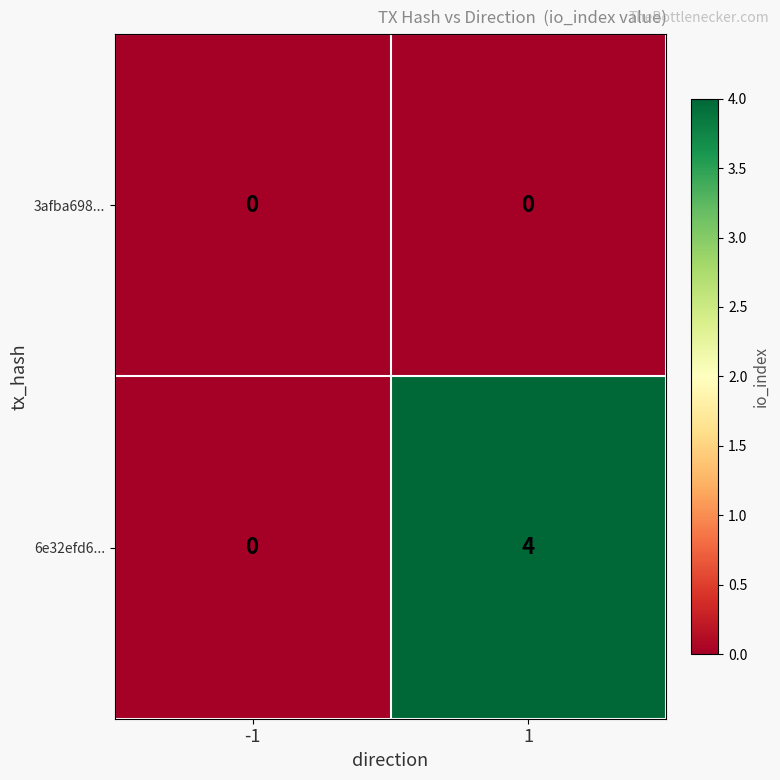

What is the maximum value shown in the chart?

4